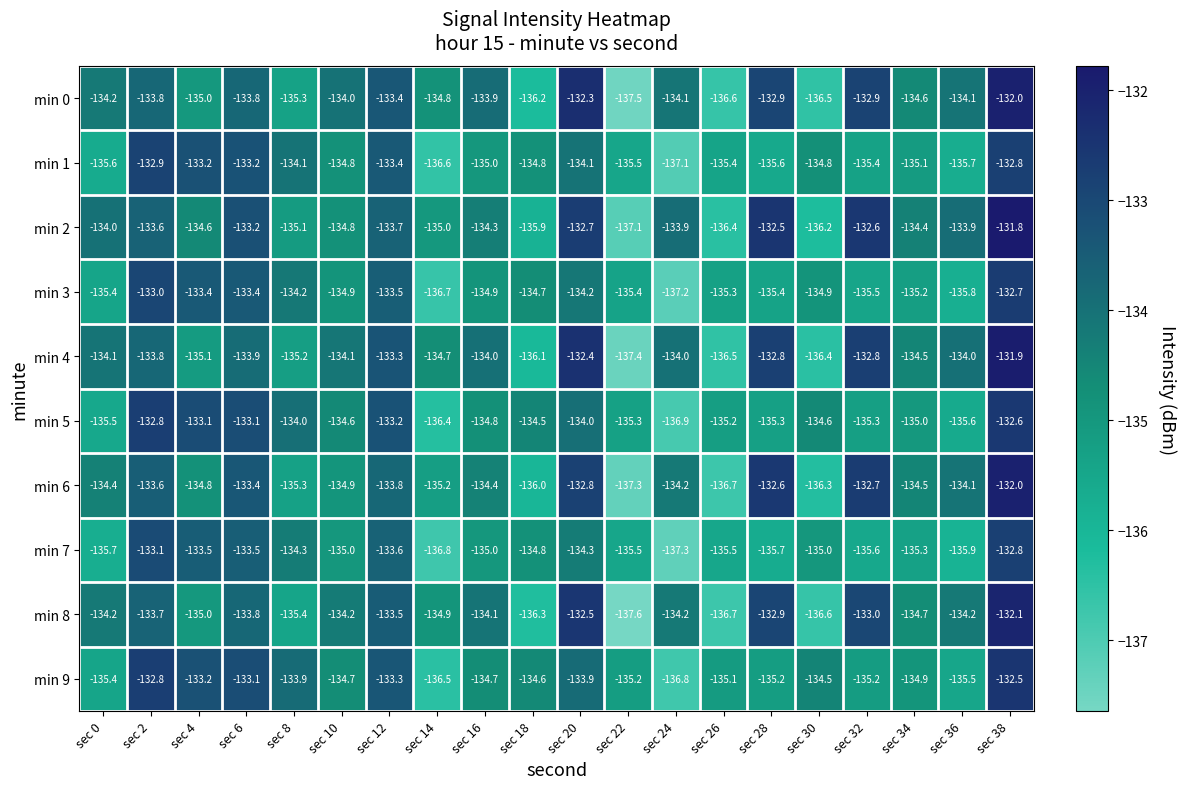

What is the maximum value for min 8?

-132.1